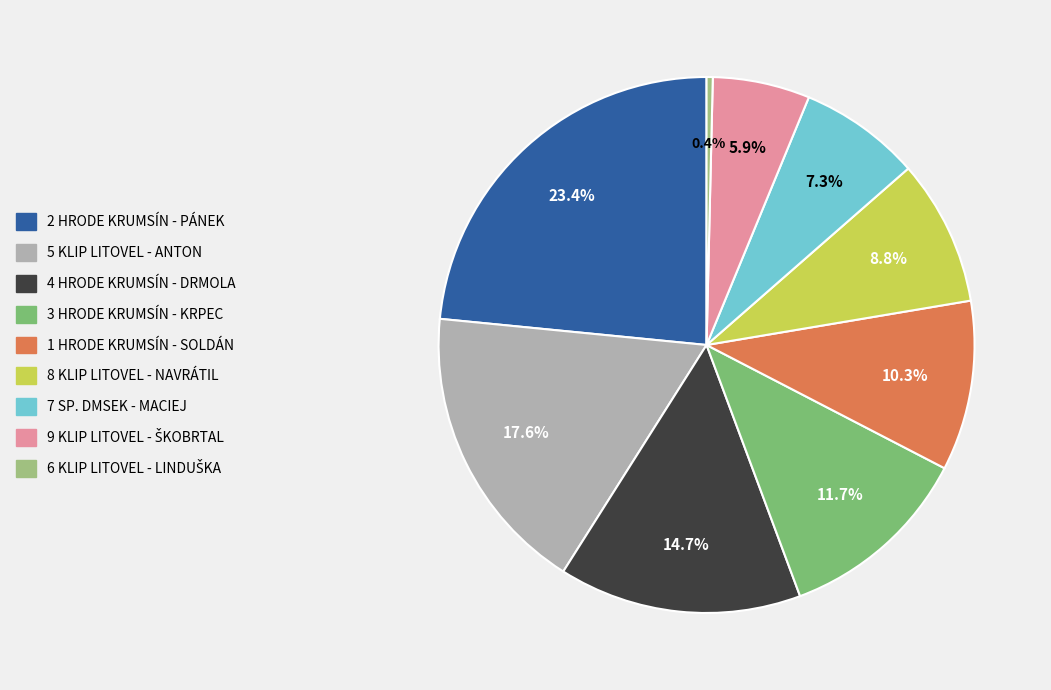

To the nearest percent, what is the difference between the largest and smallest slice percentages?

23%